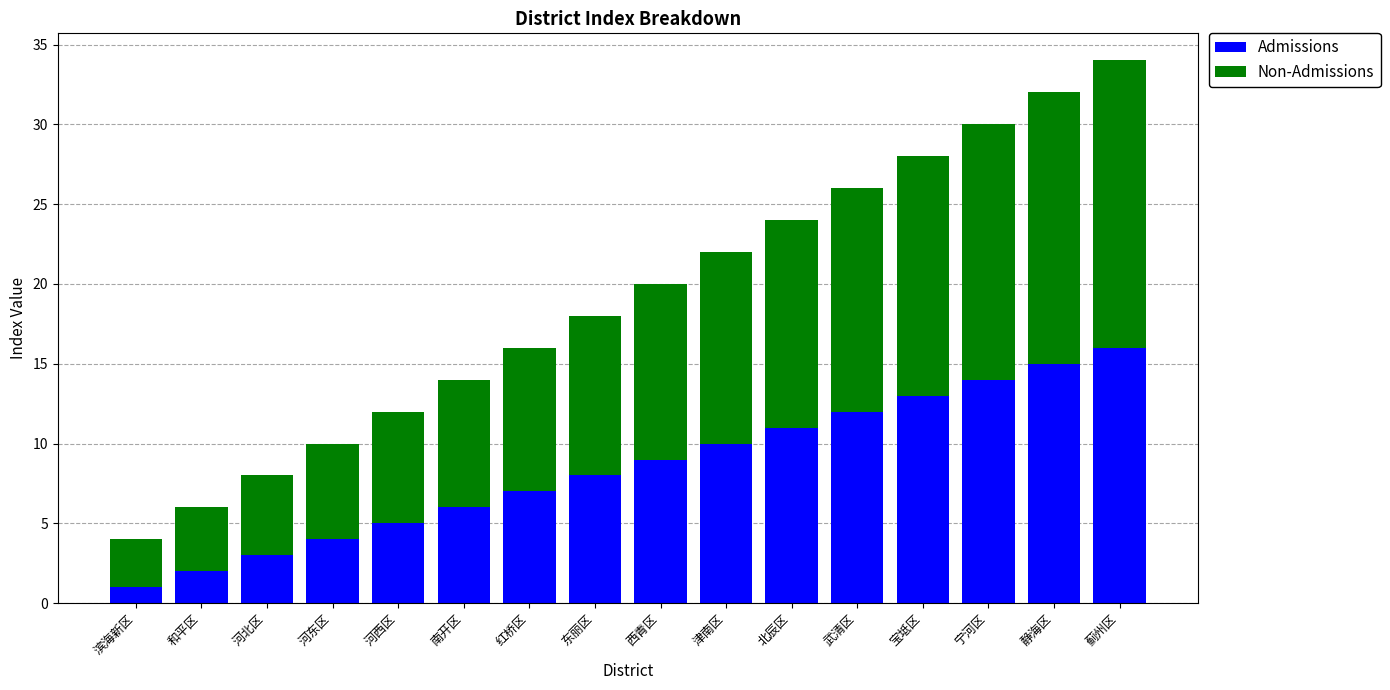

Count the number of categories in the chart.

16